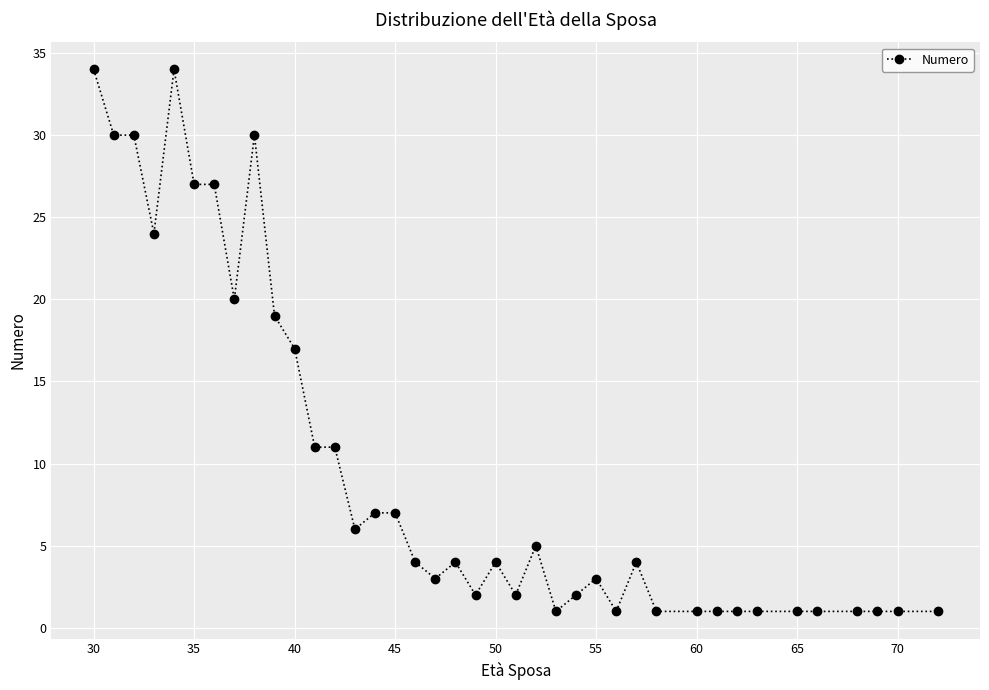

True or false: there are more than 1 points higher than both neighbors.

True